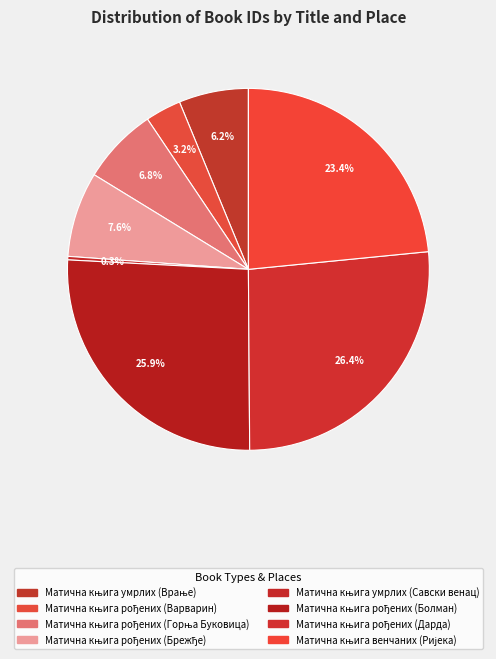

Is there any slice that represents more than half of the pie?

No